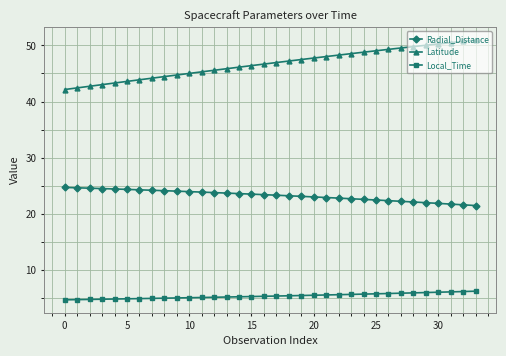

What is the greatest value displayed?

50.9